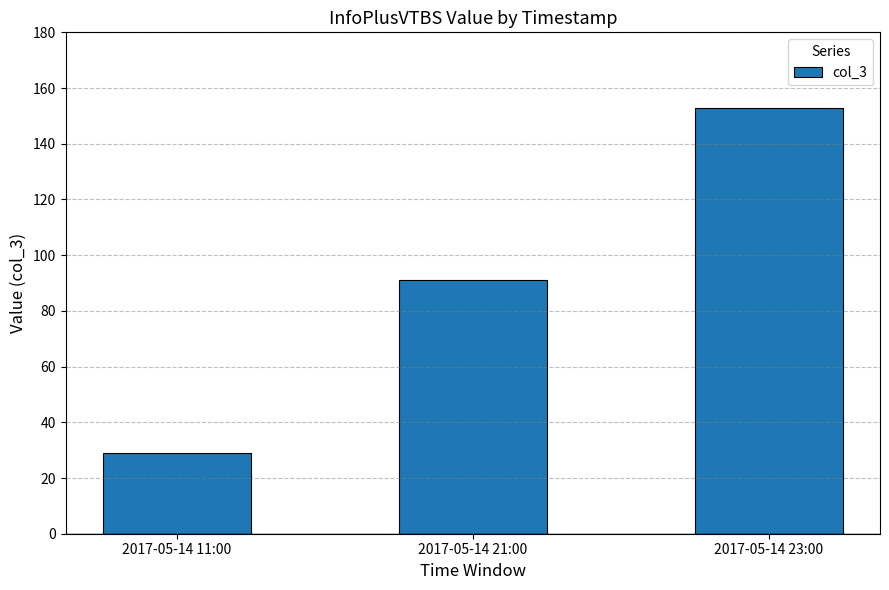

At which category does the chart reach its minimum across all series?

2017-05-14 11:00